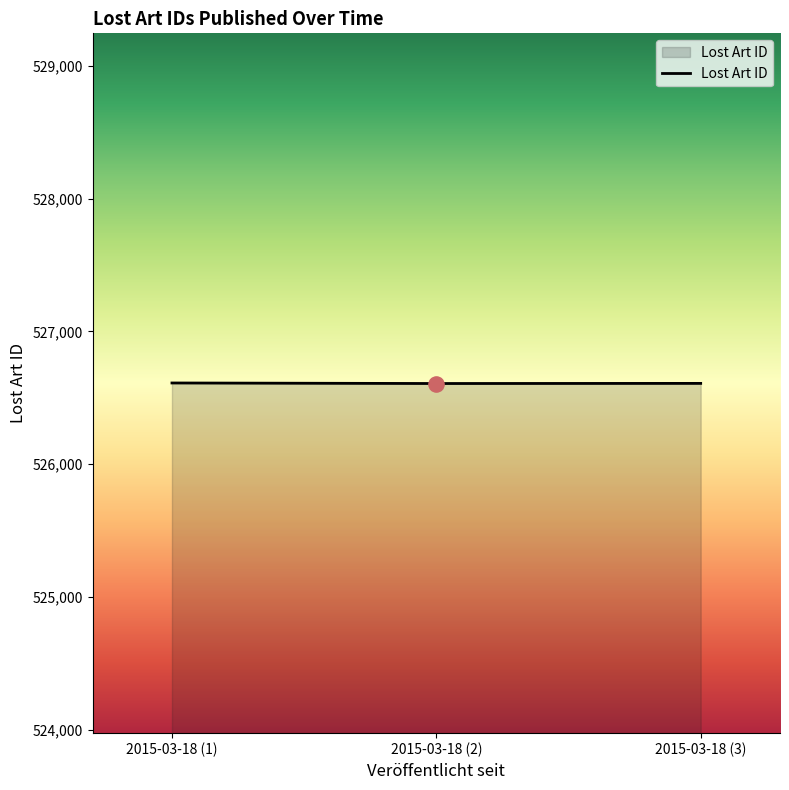

Approximately how many times larger is the value at 2015-03-18 (2) compared to 2015-03-18 (1)?

1.0